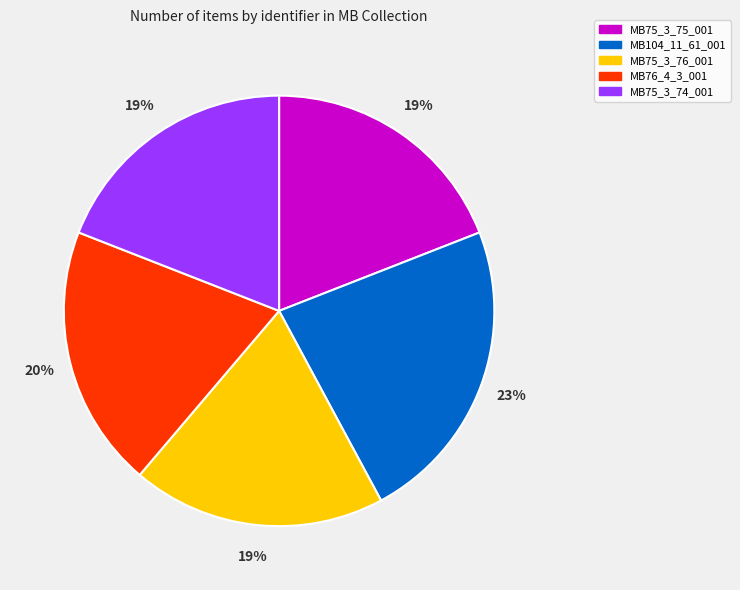

What is the largest slice in the pie chart?

MB104_11_61_001